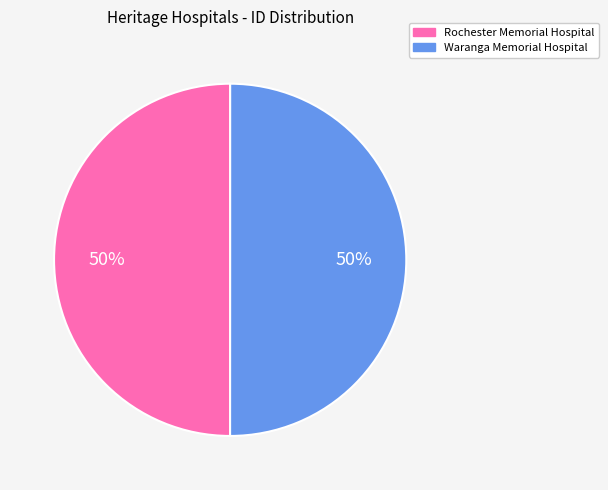

Approximately how many times larger is the value at Waranga Memorial Hospital compared to Rochester Memorial Hospital?

1.0